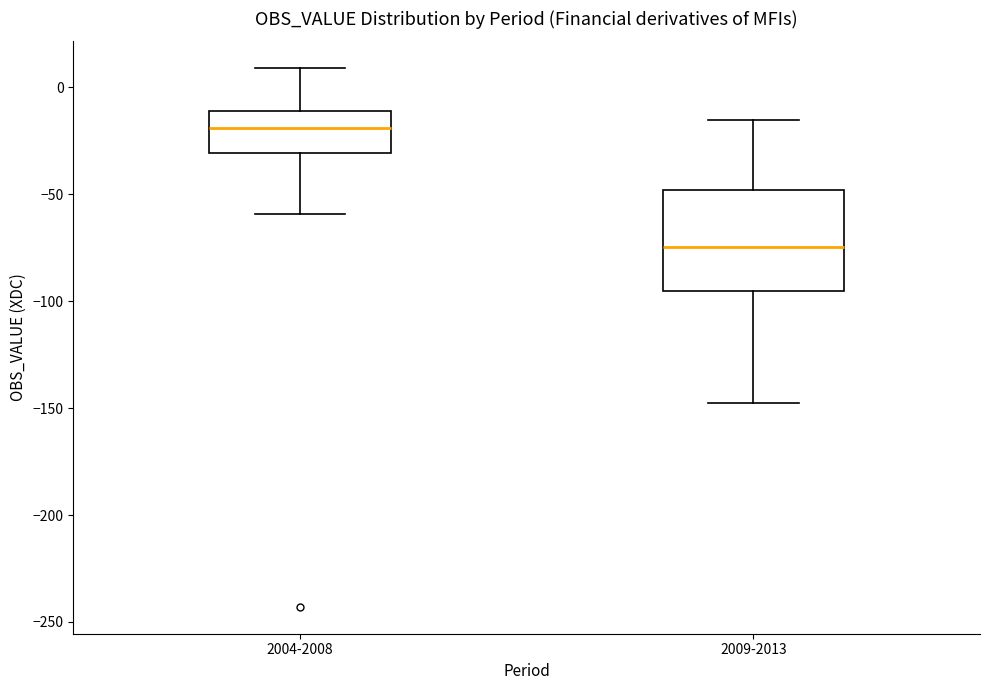

Where is the upper edge of the box for 2004-2008 on the y-axis? The values are not printed on the chart, so give them approximately, as read against the axis.

-10